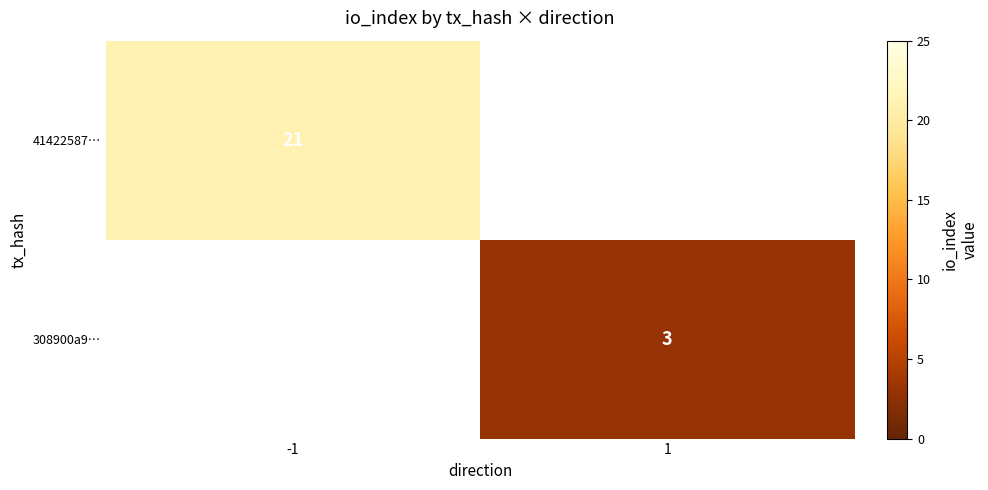

True or false: 308900a9… has a value of 4 at 1.

False